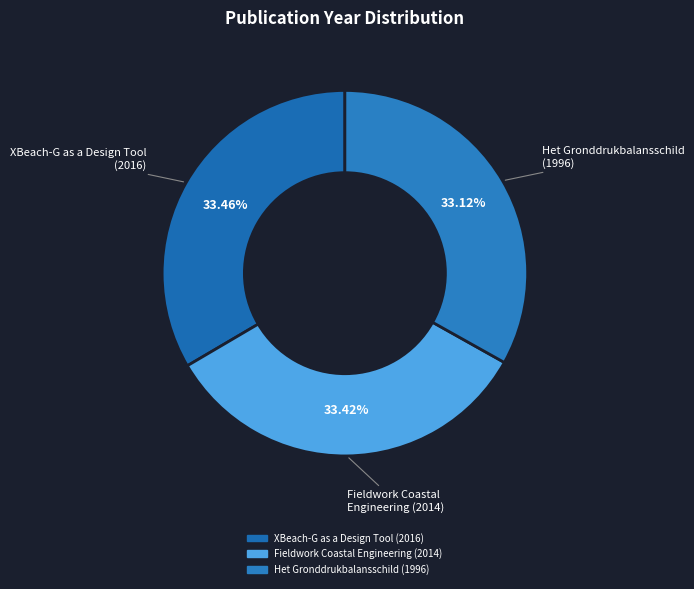

Do Het Gronddrukbalansschild (1996) and Fieldwork Coastal Engineering (2014) together represent more than half of the pie?

Yes